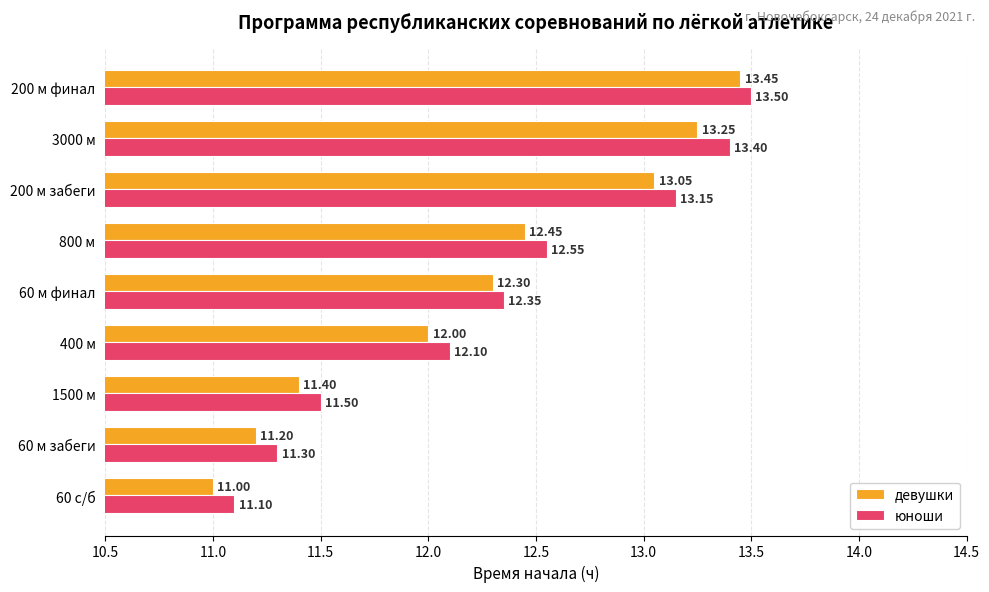

Rank the categories by девушки value from lowest to highest.

60 с/б, 60 м забеги, 1500 м, 400 м, 60 м финал, 800 м, 200 м забеги, 3000 м, 200 м финал